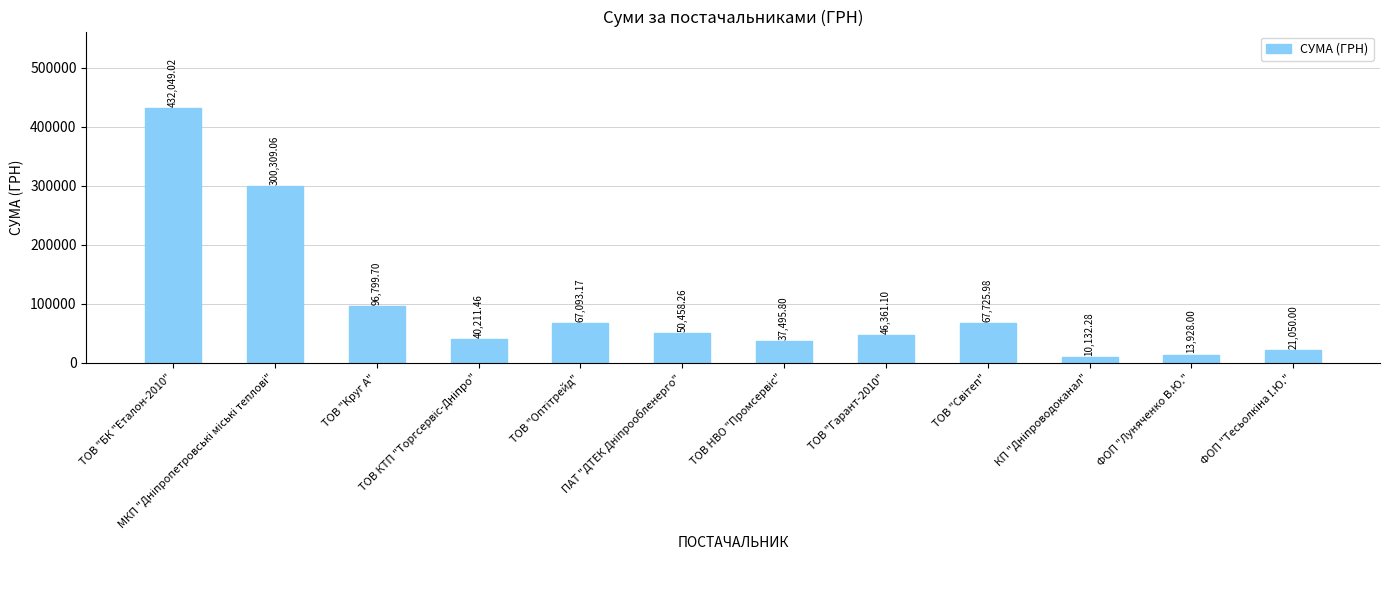

What is the average value?

98634.5